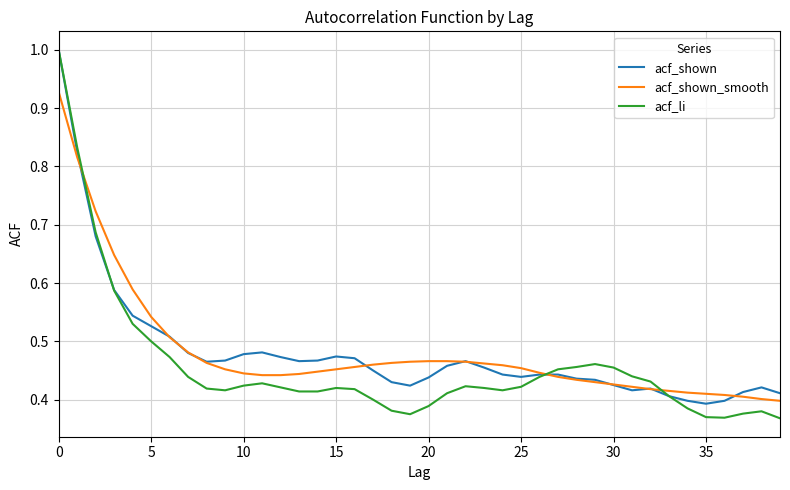

What is the greatest value displayed?

1.0